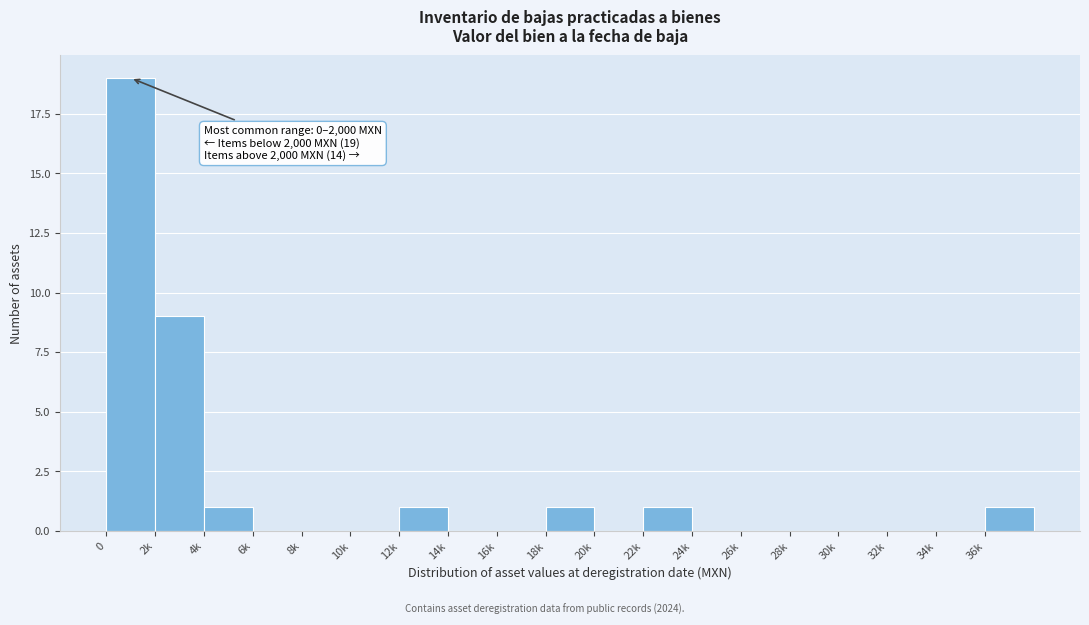

Reading left to right, list all the values displayed in this chart.

0=19	2k=9	4k=1	6k=0	8k=0	10k=0	12k=1	14k=0	16k=0	18k=1	20k=0	22k=1	24k=0	26k=0	28k=0	30k=0	32k=0	34k=0	36k=1